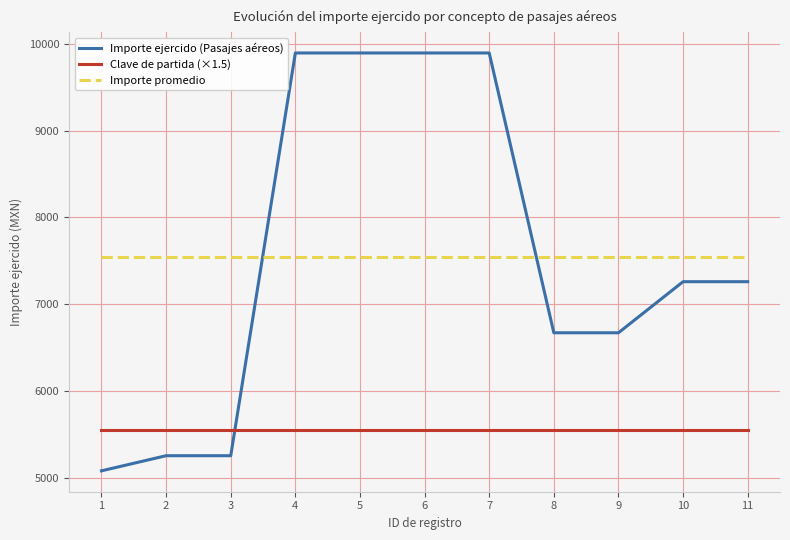

The value of Importe ejercido (Pasajes aéreos) at 9 is 8706.0. True or false?

False